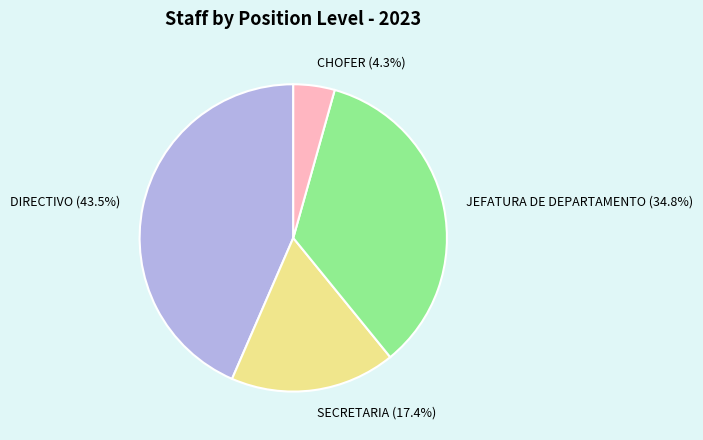

Is there a majority slice in this chart?

No